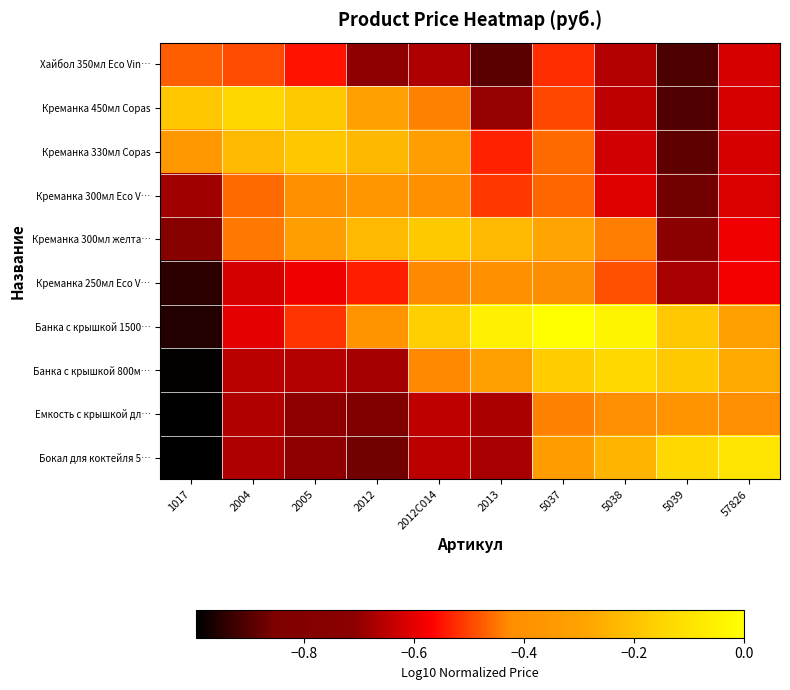

Reading left to right, extract all data points from this chart.

Хайбол 350мл Eco Vin…: 1017=-0.5	2004=-0.5	2005=-0.6	2012=-0.7	2012C014=-0.7	2013=-0.9	5037=-0.5	5038=-0.7	5039=-0.9	57826=-0.6
Креманка 450мл Copas: 1017=-0.2	2004=-0.1	2005=-0.2	2012=-0.3	2012C014=-0.4	2013=-0.7	5037=-0.5	5038=-0.6	5039=-0.9	57826=-0.6
Креманка 330мл Copas: 1017=-0.4	2004=-0.2	2005=-0.2	2012=-0.2	2012C014=-0.3	2013=-0.5	5037=-0.5	5038=-0.6	5039=-0.9	57826=-0.6
Креманка 300мл Eco V…: 1017=-0.7	2004=-0.5	2005=-0.4	2012=-0.4	2012C014=-0.4	2013=-0.5	5037=-0.5	5038=-0.6	5039=-0.9	57826=-0.6
Креманка 300мл желта…: 1017=-0.8	2004=-0.4	2005=-0.3	2012=-0.2	2012C014=-0.2	2013=-0.2	5037=-0.3	5038=-0.4	5039=-0.7	57826=-0.6
Креманка 250мл Eco V…: 1017=-0.9	2004=-0.6	2005=-0.6	2012=-0.5	2012C014=-0.4	2013=-0.4	5037=-0.4	5038=-0.5	5039=-0.7	57826=-0.6
Банка с крышкой 1500…: 1017=-1.0	2004=-0.6	2005=-0.5	2012=-0.4	2012C014=-0.2	2013=-0.0	5037=0.0	5038=-0.0	5039=-0.2	57826=-0.3
Банка с крышкой 800м…: 1017=-1.0	2004=-0.7	2005=-0.7	2012=-0.7	2012C014=-0.4	2013=-0.3	5037=-0.2	5038=-0.1	5039=-0.2	57826=-0.3
Емкость с крышкой дл…: 1017=-1.0	2004=-0.7	2005=-0.7	2012=-0.9	2012C014=-0.6	2013=-0.7	5037=-0.4	5038=-0.4	5039=-0.4	57826=-0.4
Бокал для коктейля 5…: 1017=-1.0	2004=-0.7	2005=-0.7	2012=-0.9	2012C014=-0.7	2013=-0.7	5037=-0.3	5038=-0.2	5039=-0.1	57826=-0.1